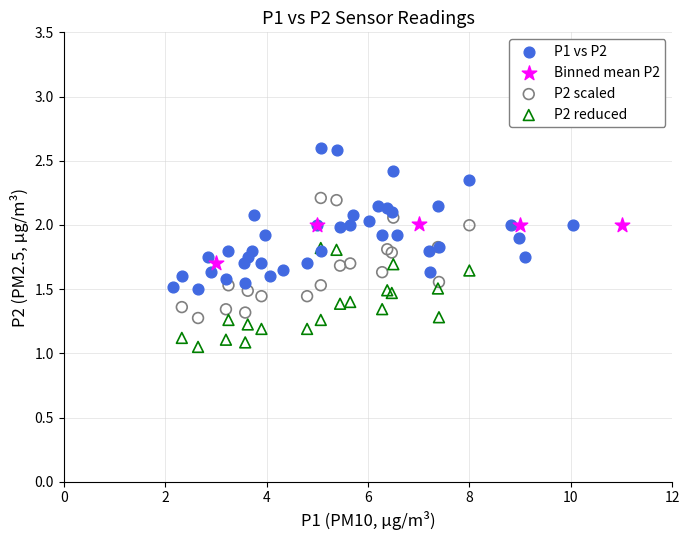

Which series contains the lowest Y value?

P2 reduced